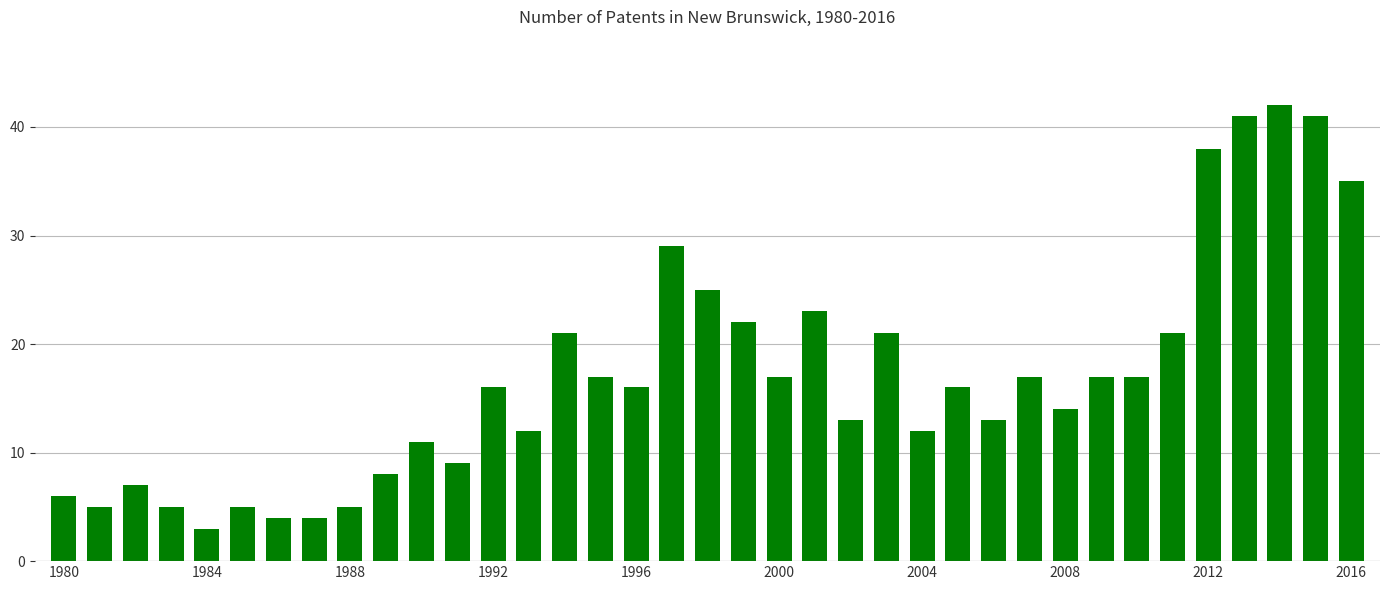

What is the value of the 31st bar from the left?

17